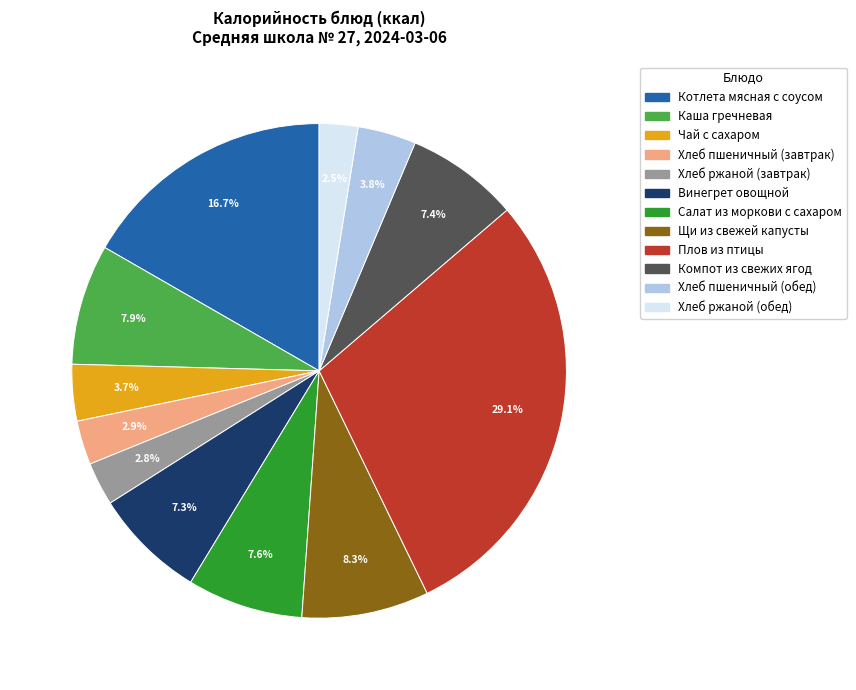

To the nearest percent, what portion does Винегрет овощной represent?

7%